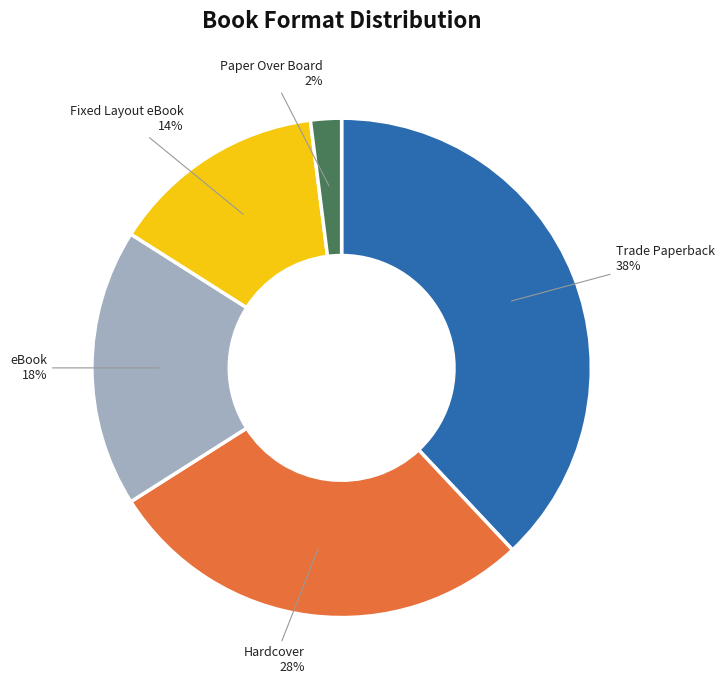

How many slices are in this pie chart?

5